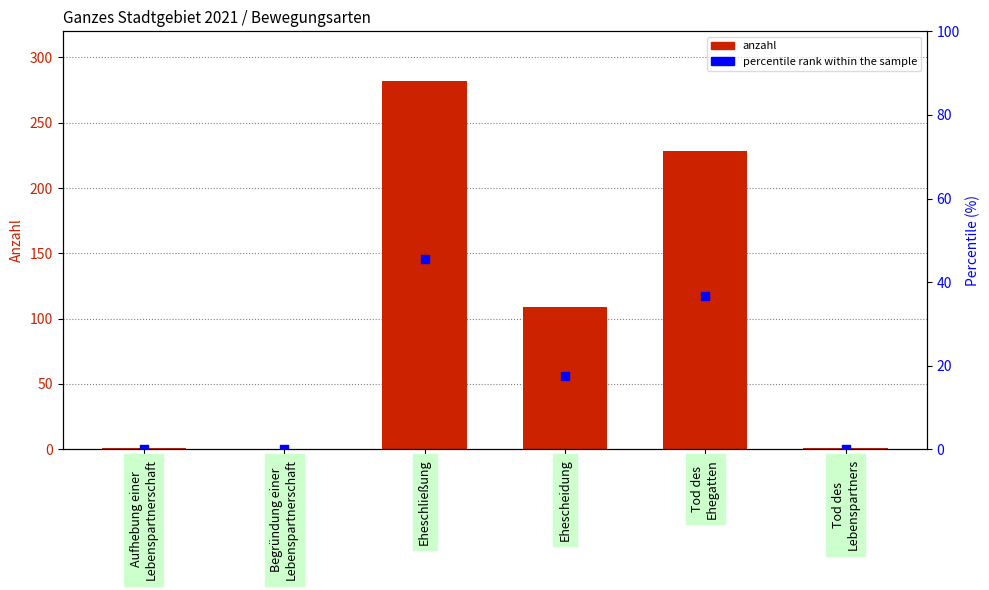

Is the value of anzahl at Ehescheidung greater than the value of percentile rank within the sample at Eheschließung?

Yes